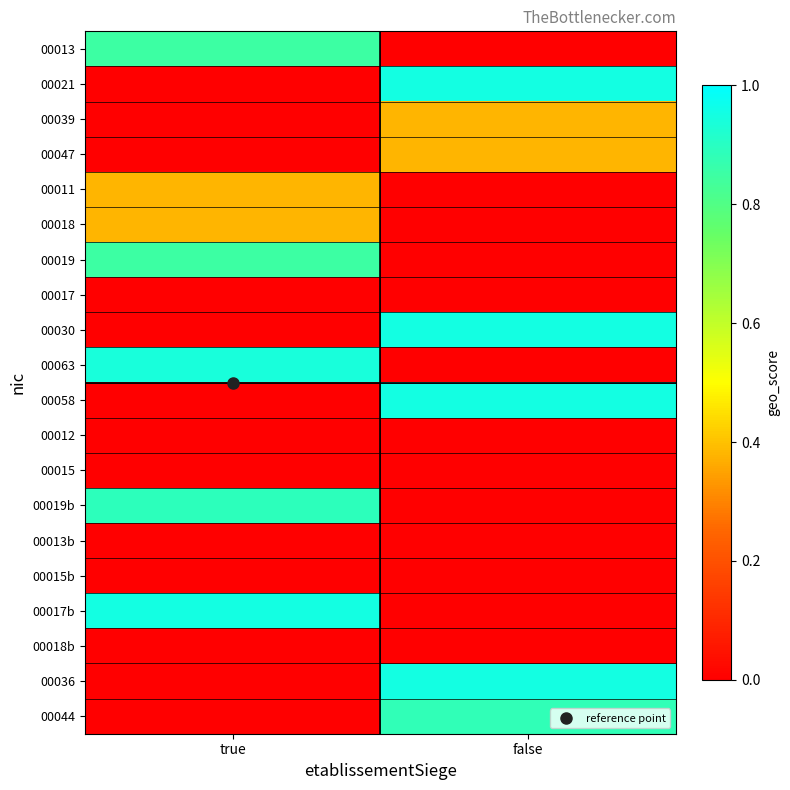

List the series in order of their peak value, highest first.

00021, 00030, 00058, 00017b, 00036, 00063, 00019b, 00044, 00013, 00019, 00039, 00047, 00011, 00018, 00017, 00012, 00015, 00013b, 00015b, 00018b